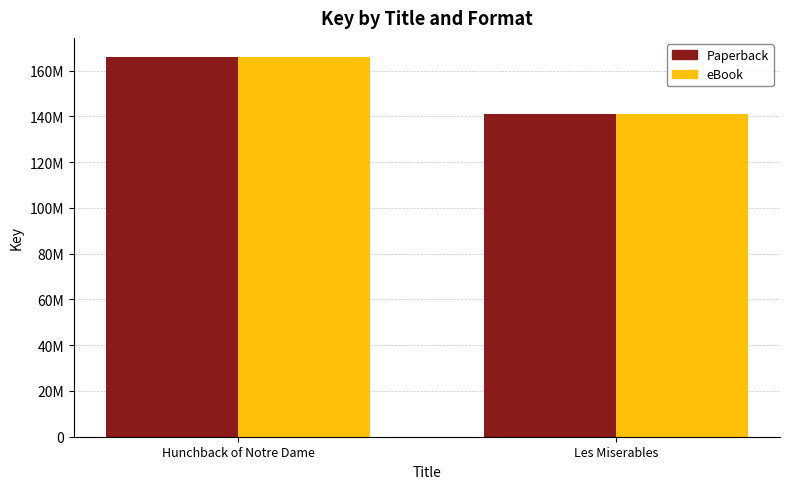

Are the bars grouped side by side (vs. stacked)?

Yes